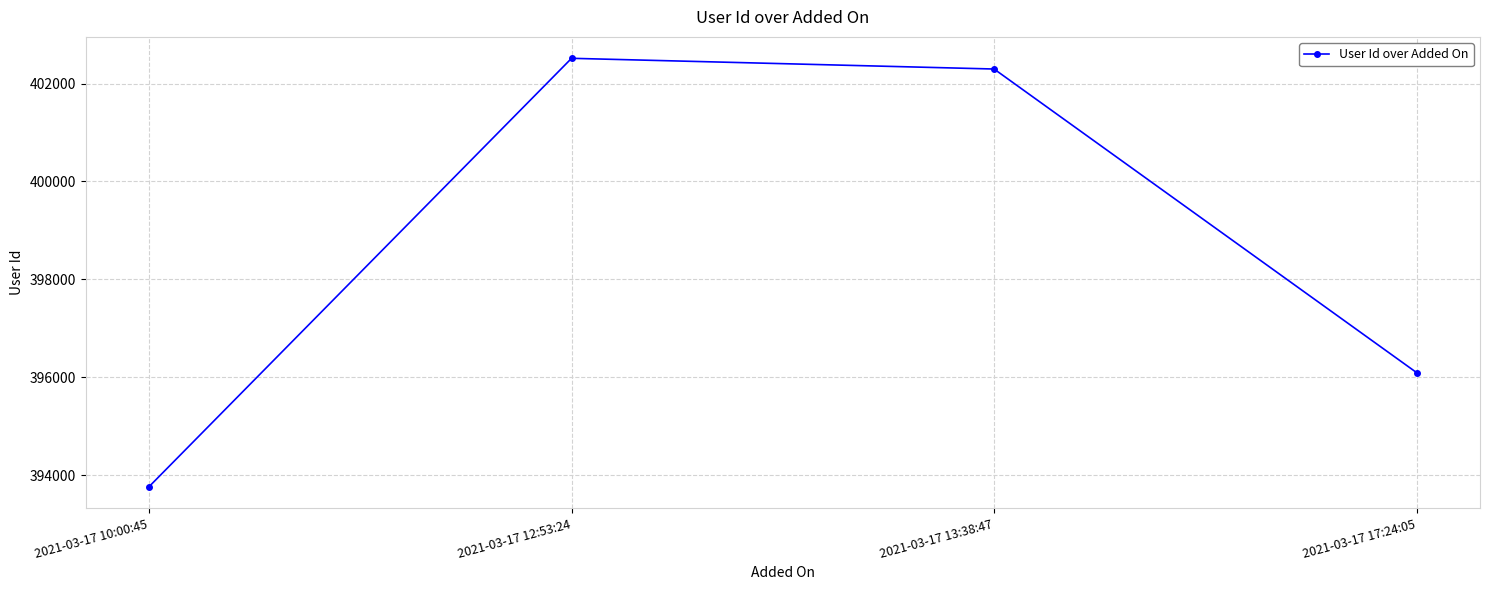

What is the value of the 3rd point from the left?

402298